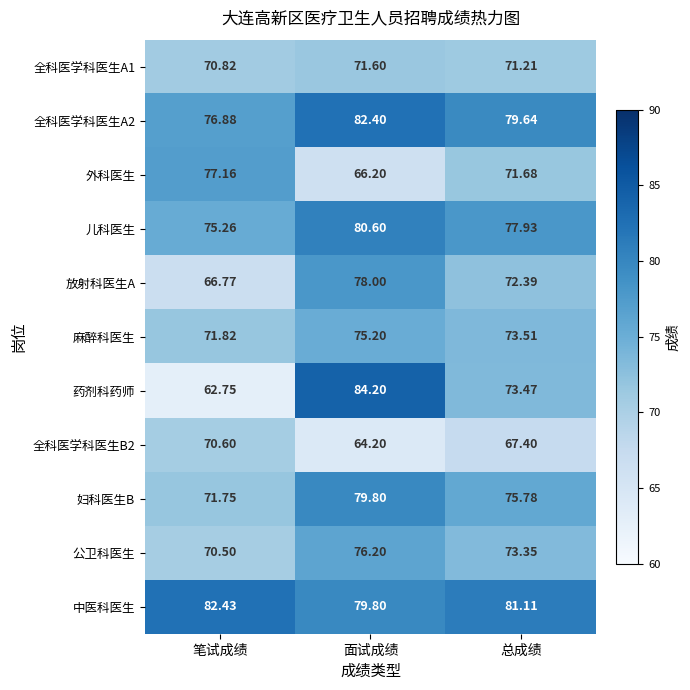

Where does the 公卫科医生 series first go above 73?

面试成绩